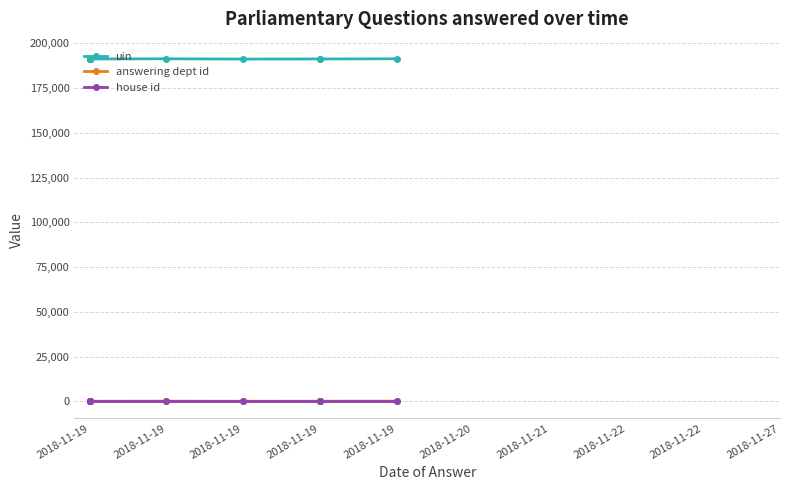

What is the greatest value displayed?

191423